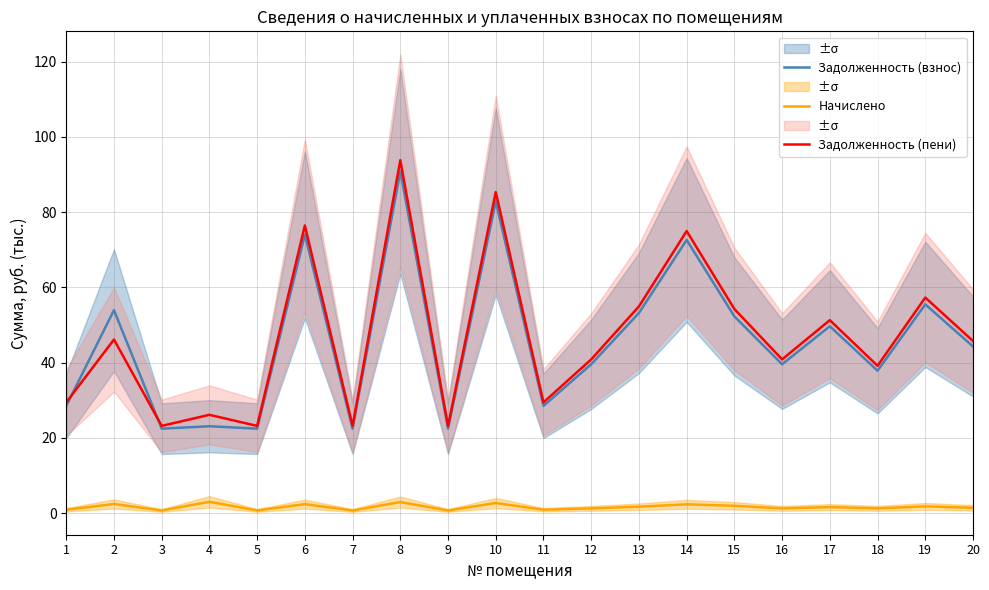

The Начислено series shows 1.3 at 12. True or false?

True